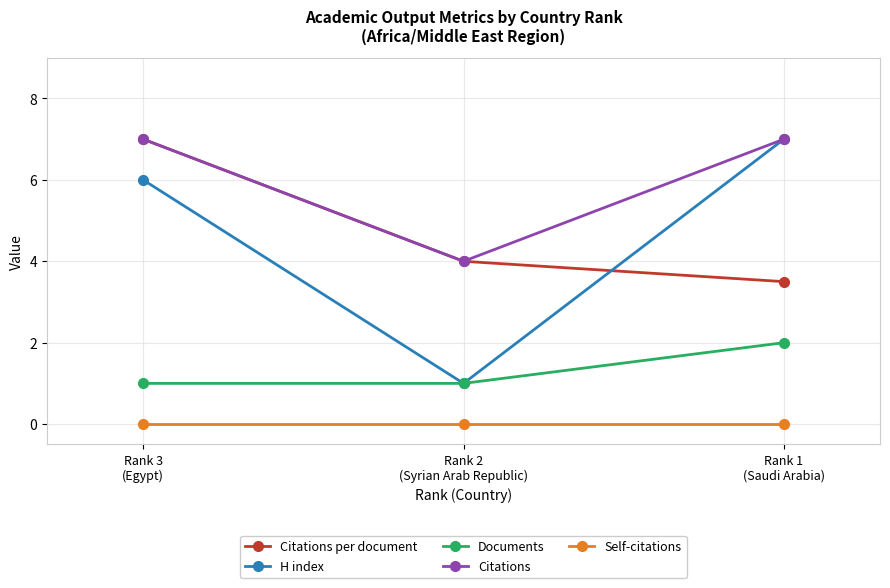

Which series has the widest spread of values?

H index